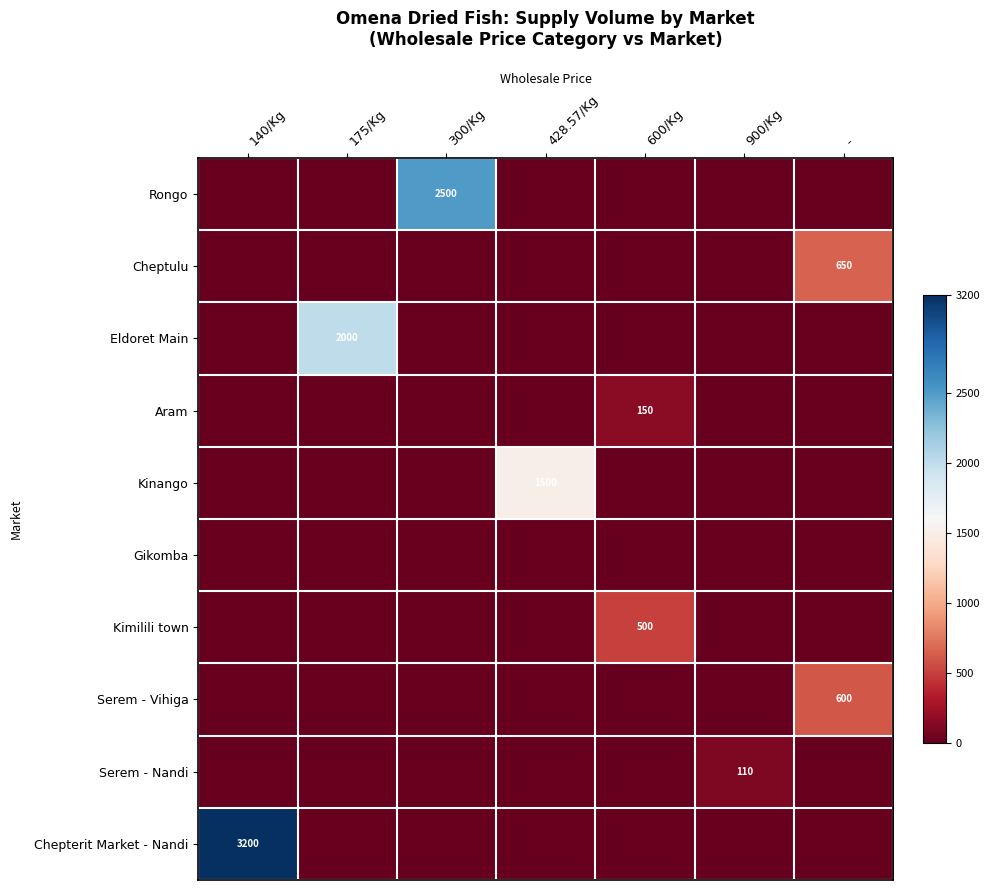

Which has a higher value, 140/Kg or -?

140/Kg